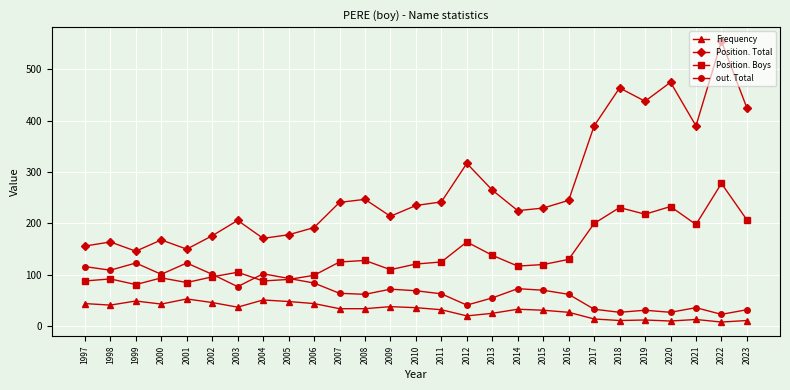

Rank the series at 2001 from lowest to highest value.

Frequency, Position. Boys, out. Total, Position. Total